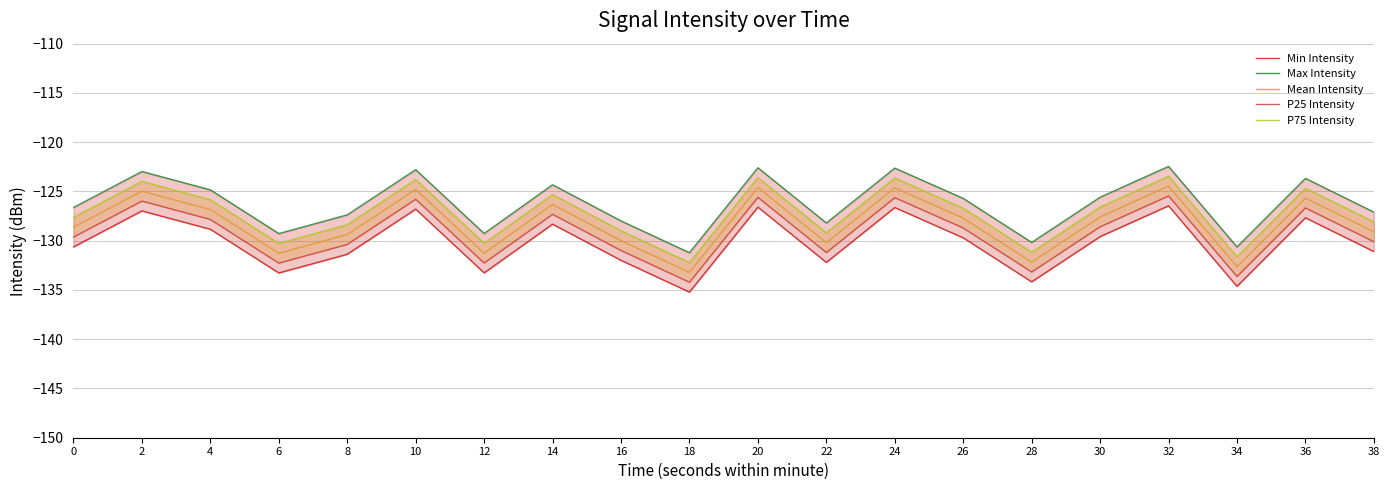

What is the maximum value shown in the chart?

-122.5